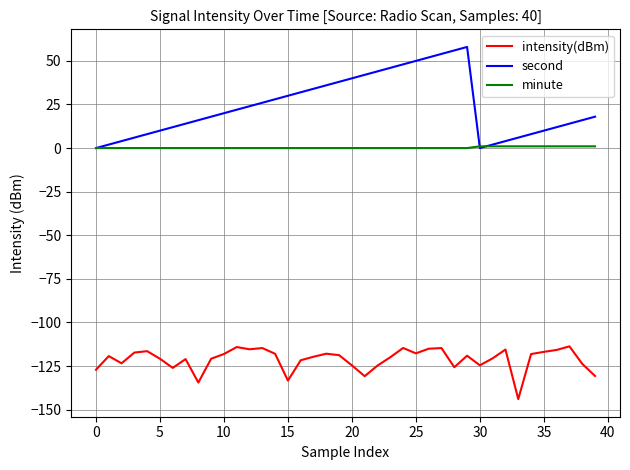

Which series has the largest range (max minus min)?

second